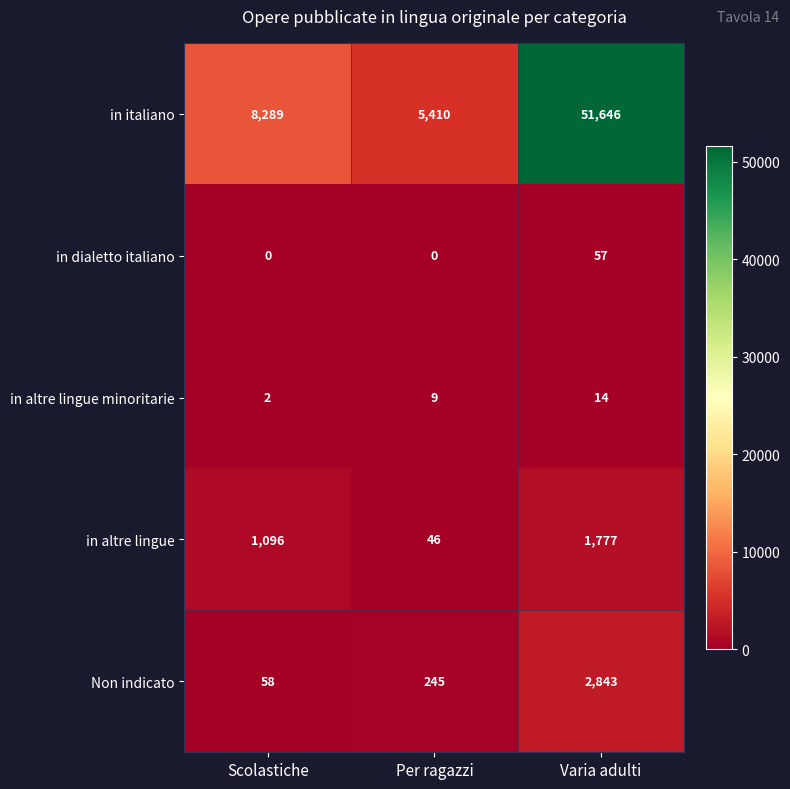

Between Per ragazzi and Varia adulti, which series saw the biggest shift?

in italiano